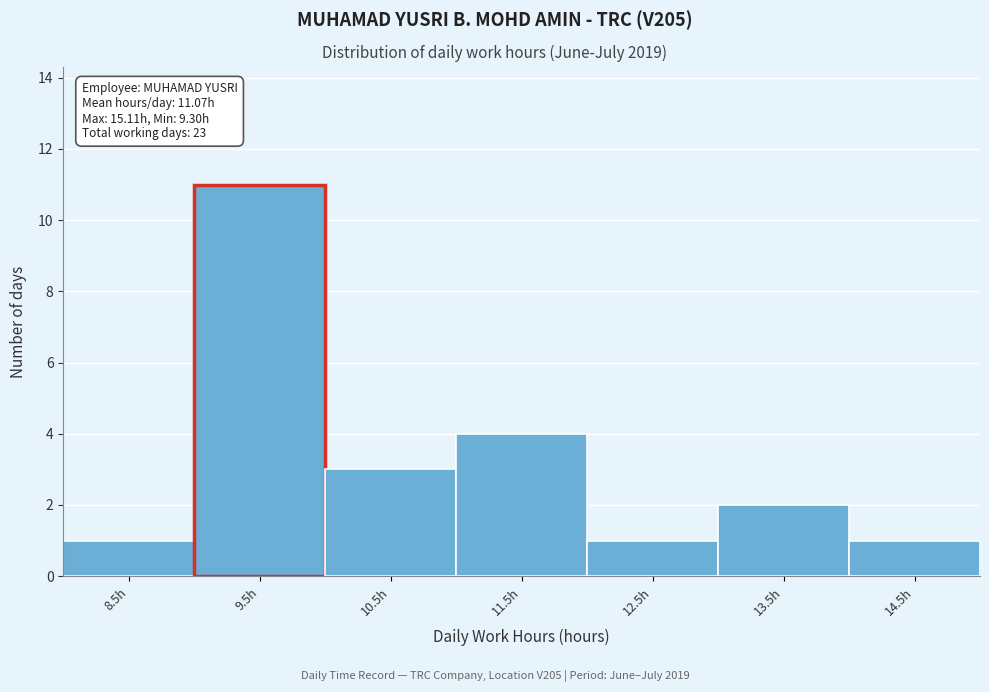

Reading right to left, transcribe all the data shown in this chart.

1	2	1	4	3	11	1